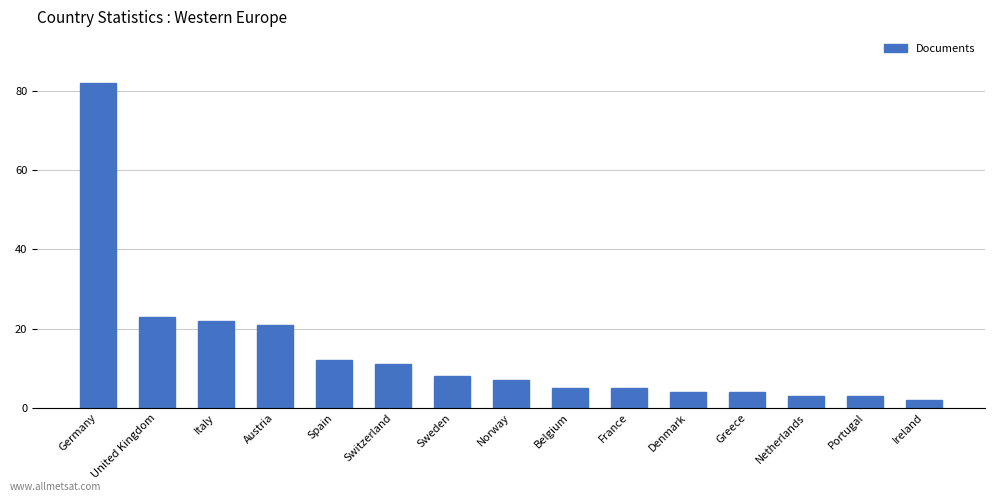

Reading left to right, what are all the values shown in this chart?

Germany=82	United Kingdom=23	Italy=22	Austria=21	Spain=12	Switzerland=11	Sweden=8	Norway=7	Belgium=5	France=5	Denmark=4	Greece=4	Netherlands=3	Portugal=3	Ireland=2